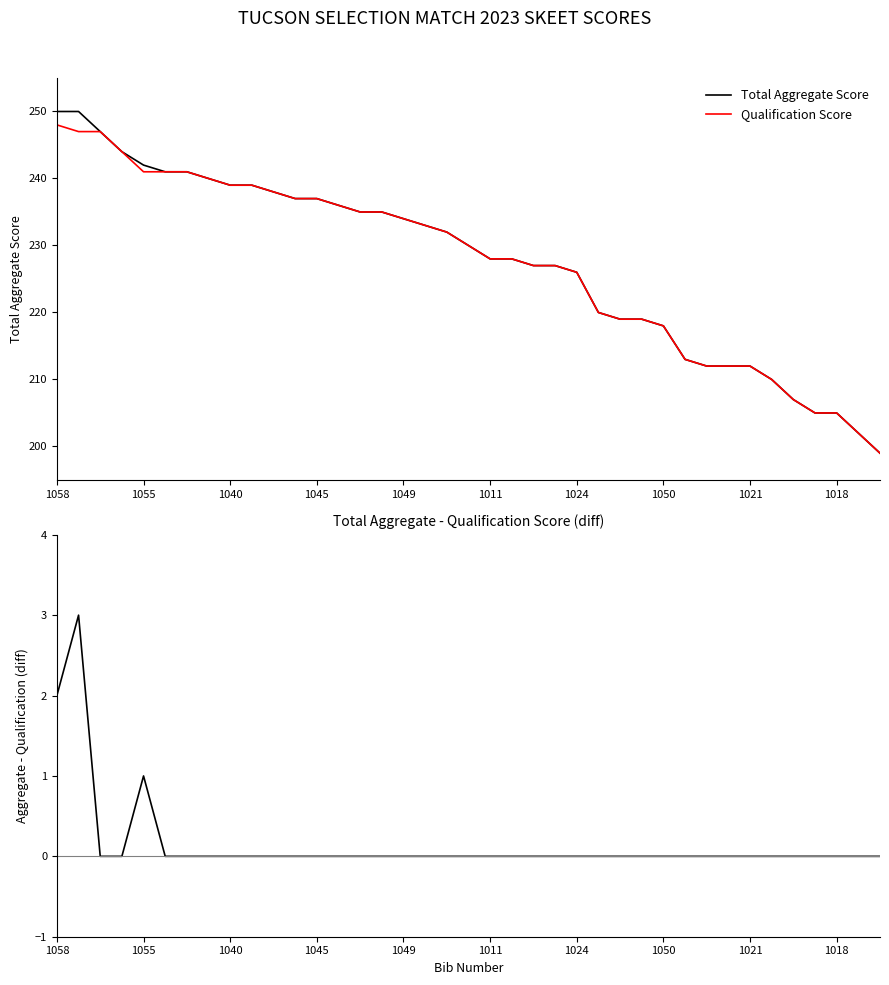

Reading right to left, list all the values displayed in this chart.

Total Aggregate Score: 199	202	205	205	207	210	212	212	212	213	218	219	219	220	226	227	227	228	228	230	232	233	234	235	235	236	237	237	238	239	239	240	241	241	242	244	247	250	250
Qualification Score: 199	202	205	205	207	210	212	212	212	213	218	219	219	220	226	227	227	228	228	230	232	233	234	235	235	236	237	237	238	239	239	240	241	241	241	244	247	247	248
Aggregate - Qualification: 0	0	0	0	0	0	0	0	0	0	0	0	0	0	0	0	0	0	0	0	0	0	0	0	0	0	0	0	0	0	0	0	0	0	1	0	0	3	2